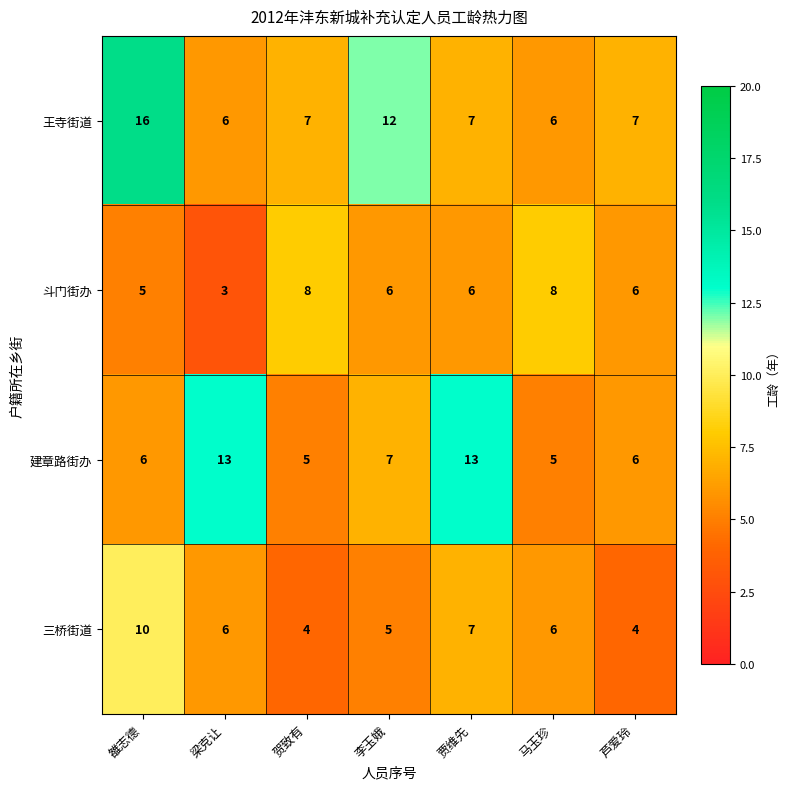

List the series in order of their peak value, highest first.

王寺街道, 建章路街办, 三桥街道, 斗门街办